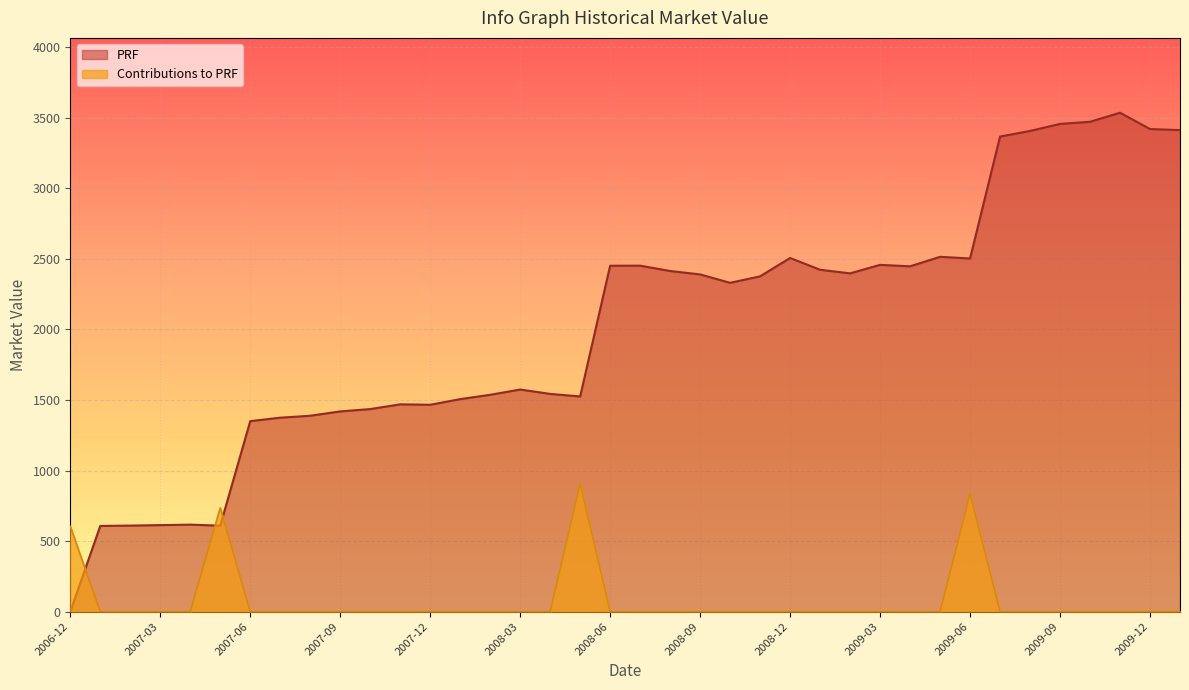

What is the greatest value displayed?

3536.2